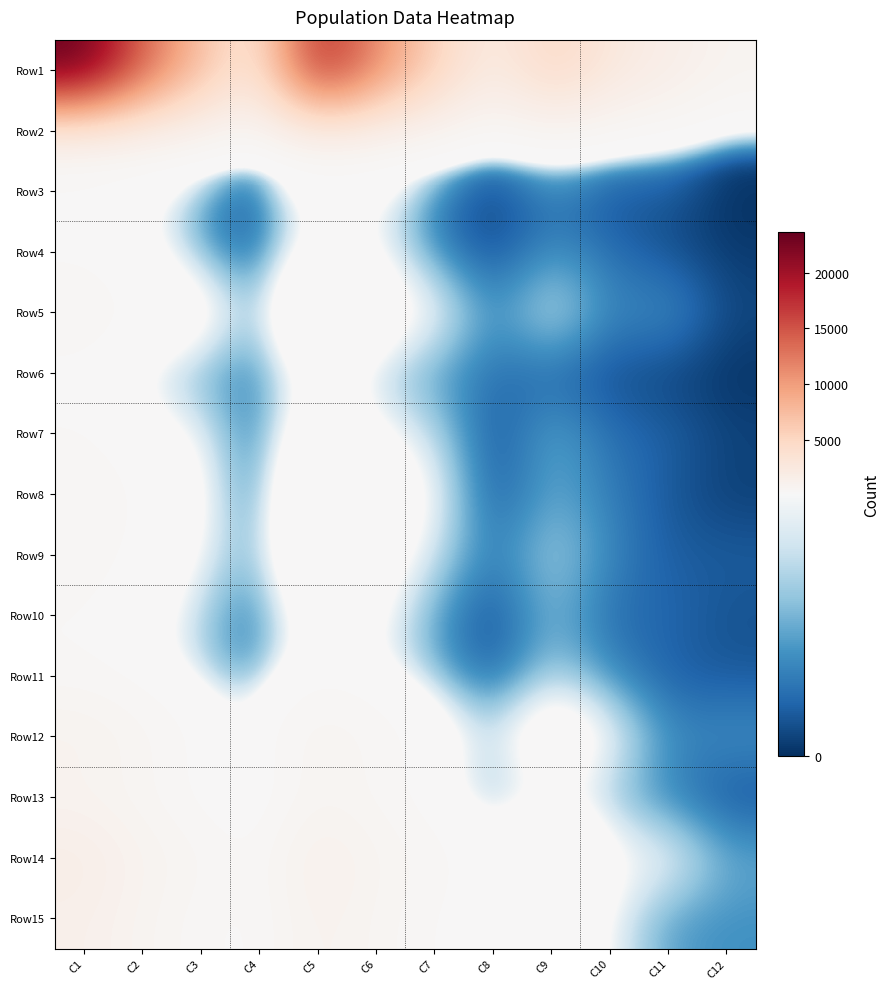

Reading right to left, extract all data points from this chart.

Row1: C12=789	C11=1656	C10=2637	C9=5082	C8=1777	C7=5437	C6=11367	C5=18581	C4=2566	C3=7093	C2=14004	C1=23663
Row2: C12=15	C11=85	C10=88	C9=188	C8=38	C7=205	C6=423	C5=666	C4=53	C3=290	C2=511	C1=854
Row3: C12=0	C11=21	C10=17	C9=38	C8=10	C7=34	C6=147	C5=191	C4=10	C3=55	C2=164	C1=229
Row4: C12=6	C11=18	C10=35	C9=59	C8=14	C7=52	C6=145	C5=211	C4=20	C3=70	C2=180	C1=270
Row5: C12=13	C11=59	C10=46	C9=118	C8=48	C7=145	C6=218	C5=411	C4=61	C3=204	C2=264	C1=529
Row6: C12=2	C11=11	C10=17	C9=30	C8=36	C7=63	C6=99	C5=198	C4=38	C3=74	C2=116	C1=228
Row7: C12=11	C11=28	C10=34	C9=73	C8=14	C7=106	C6=151	C5=271	C4=25	C3=134	C2=185	C1=344
Row8: C12=8	C11=22	C10=44	C9=74	C8=18	C7=134	C6=257	C5=409	C4=26	C3=156	C2=301	C1=483
Row9: C12=25	C11=24	C10=50	C9=99	C8=38	C7=111	C6=199	C5=348	C4=63	C3=135	C2=249	C1=447
Row10: C12=18	C11=32	C10=32	C9=82	C8=13	C7=62	C6=157	C5=232	C4=31	C3=94	C2=189	C1=314
Row11: C12=22	C11=25	C10=52	C9=99	C8=22	C7=74	C6=148	C5=244	C4=44	C3=99	C2=200	C1=343
Row12: C12=57	C11=51	C10=142	C9=250	C8=101	C7=206	C6=479	C5=786	C4=158	C3=257	C2=621	C1=1036
Row13: C12=18	C11=46	C10=84	C9=148	C8=70	C7=158	C6=433	C5=661	C4=88	C3=204	C2=517	C1=809
Row14: C12=71	C11=143	C10=157	C9=371	C8=193	C7=420	C6=756	C5=1369	C4=264	C3=563	C2=913	C1=1740
Row15: C12=56	C11=62	C10=134	C9=252	C8=171	C7=290	C6=613	C5=1074	C4=227	C3=352	C2=747	C1=1326